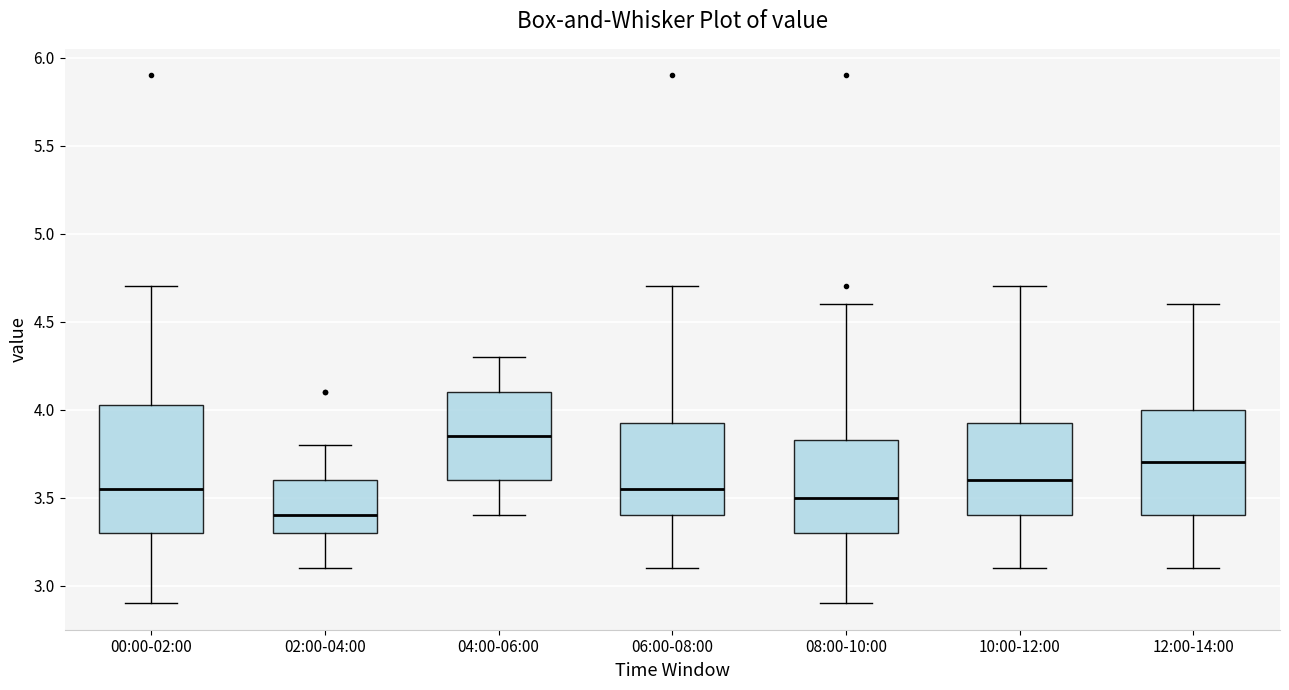

Which box is the tallest, from its lower edge to its upper edge?

00:00-02:00